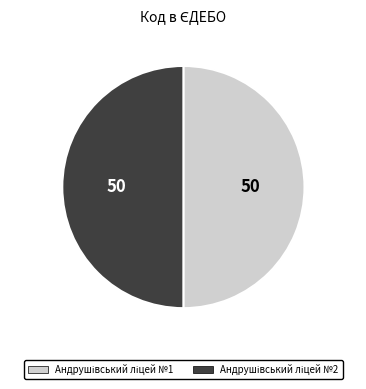

Does Андрушівський ліцей №1 account for over 50% of the chart?

Yes